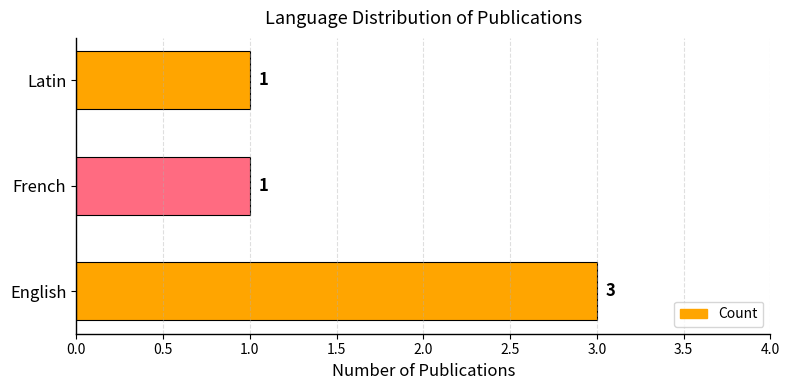

The value at Latin is 1. True or false?

True